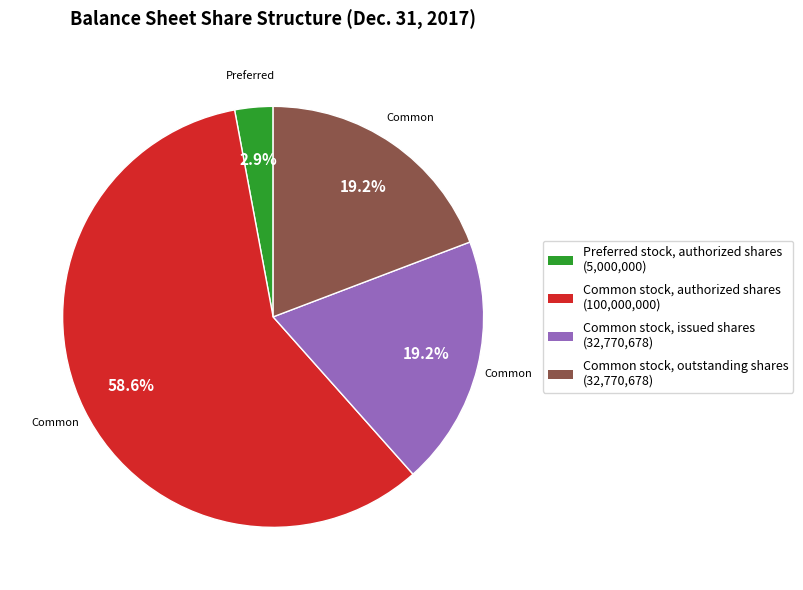

Does any single category account for the majority?

Yes